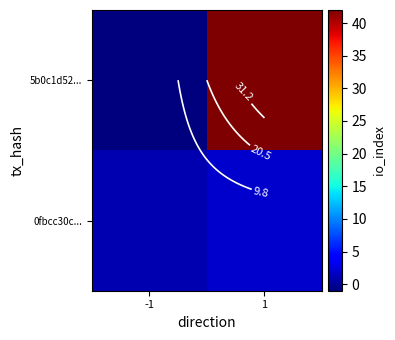

Rank the categories by 5b0c1d52... value from lowest to highest.

-1, 1